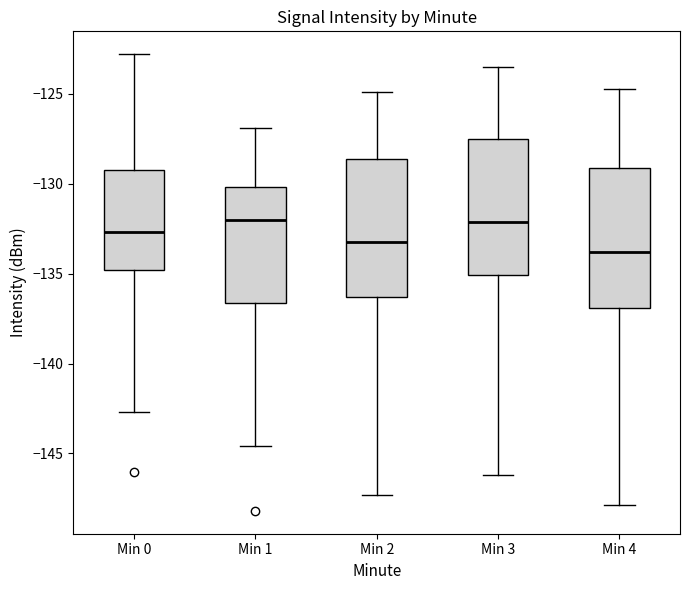

Which box's median line is the lowest?

Min 4